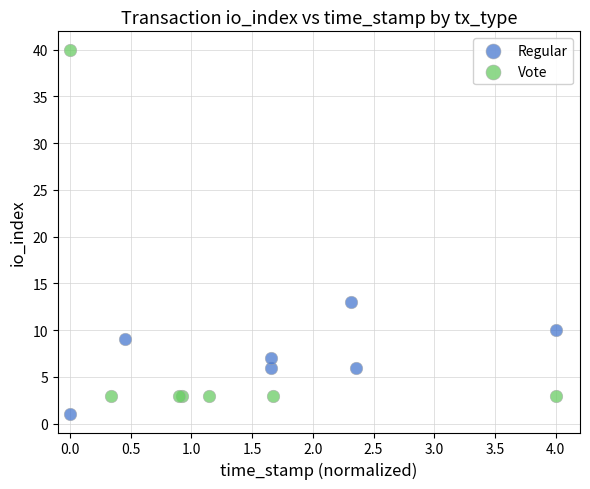

Which series reaches the minimum Y coordinate?

Regular